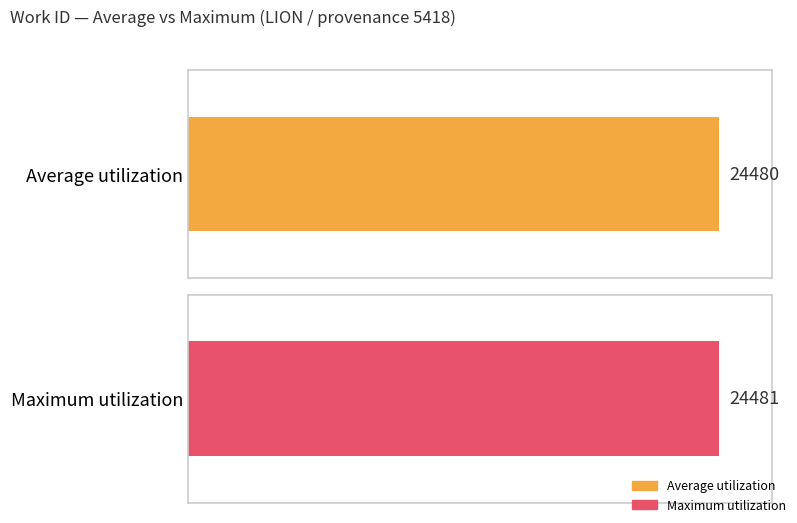

At 24484, list the series in order from smallest to largest.

Average utilization, Maximum utilization